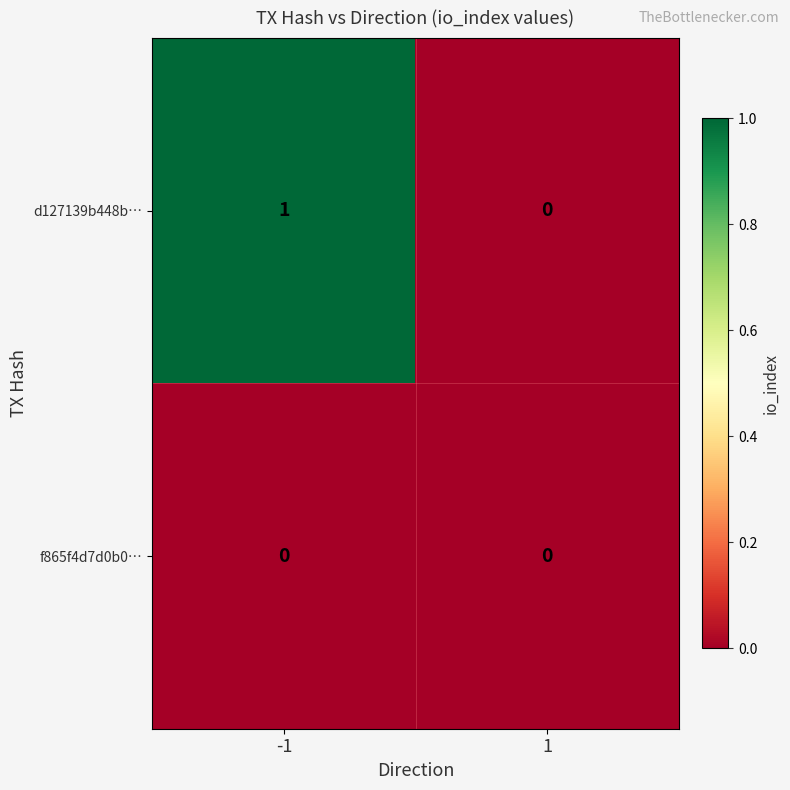

Which series has the largest total across all categories?

d127139b448b…